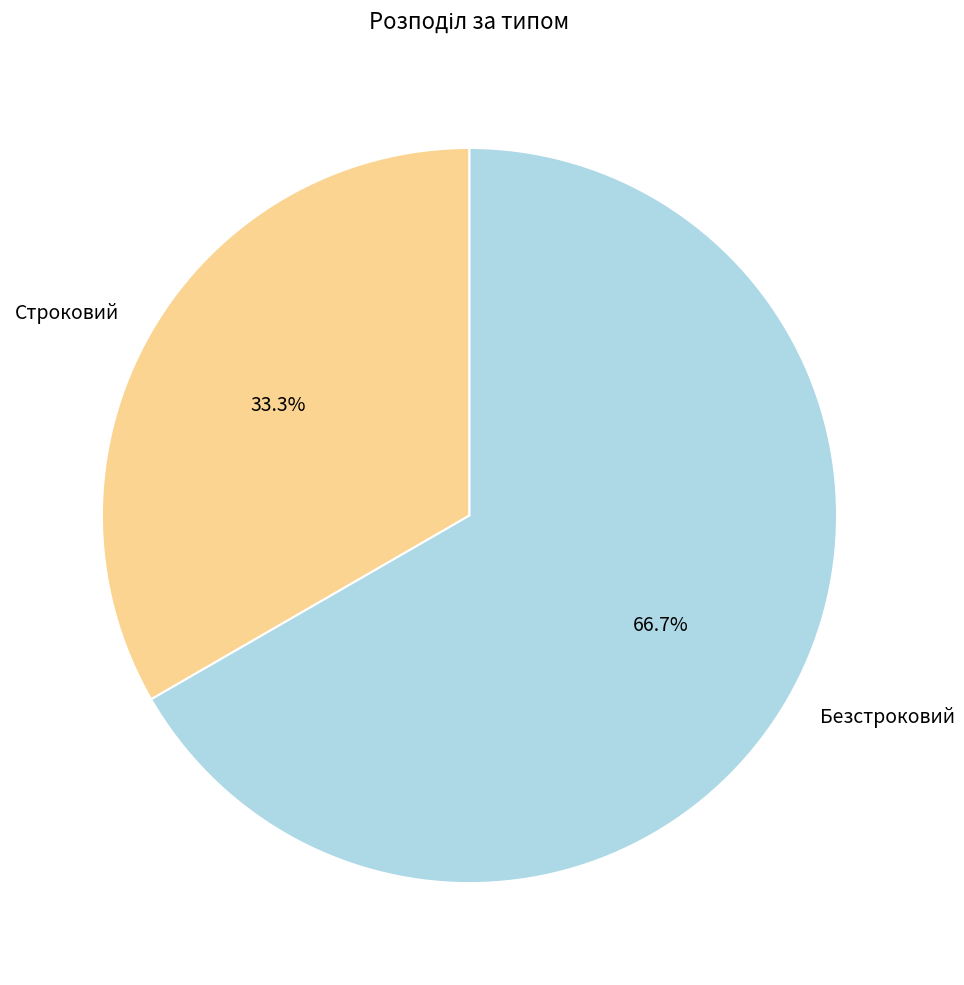

The Безстроковий slice represents 67% of the pie. True or false?

True